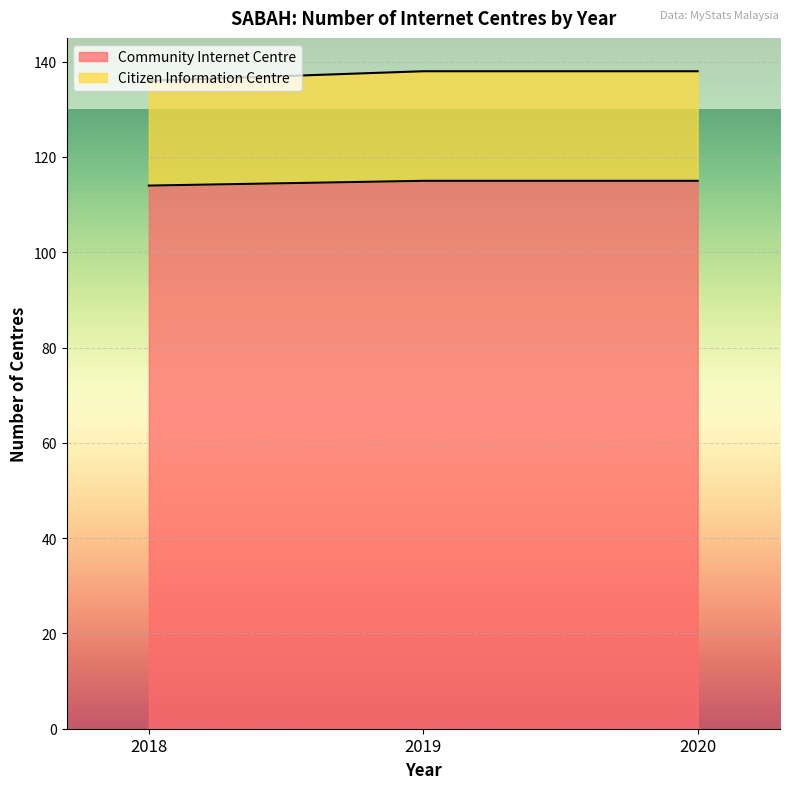

What is the minimum value for Community Internet Centre?

114